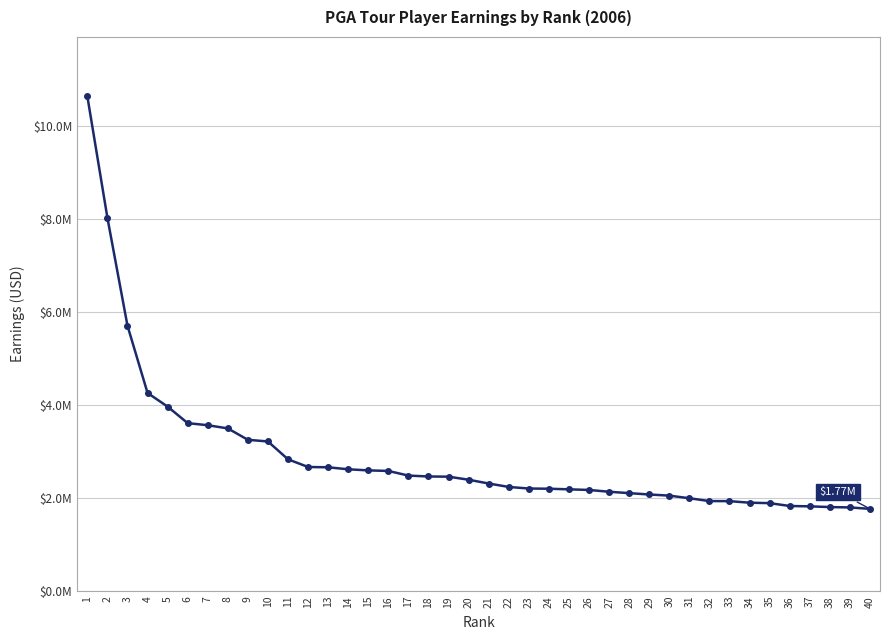

What is the average value?

2893639.5